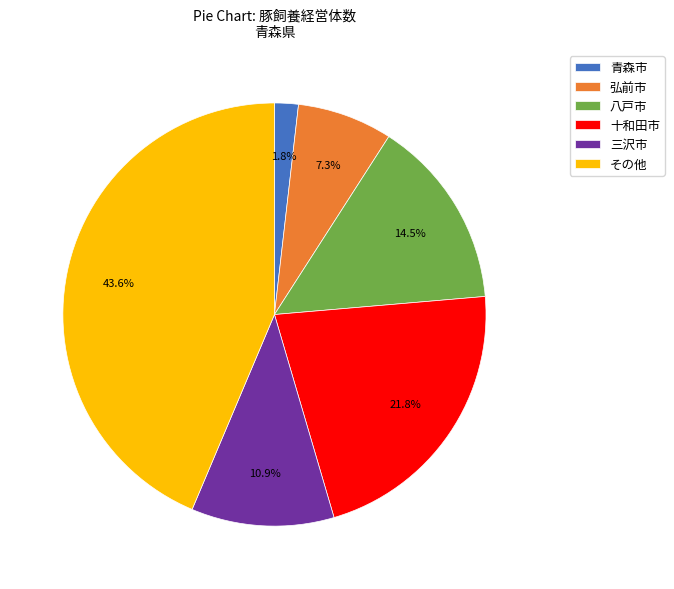

Count the number of slices in the pie.

6